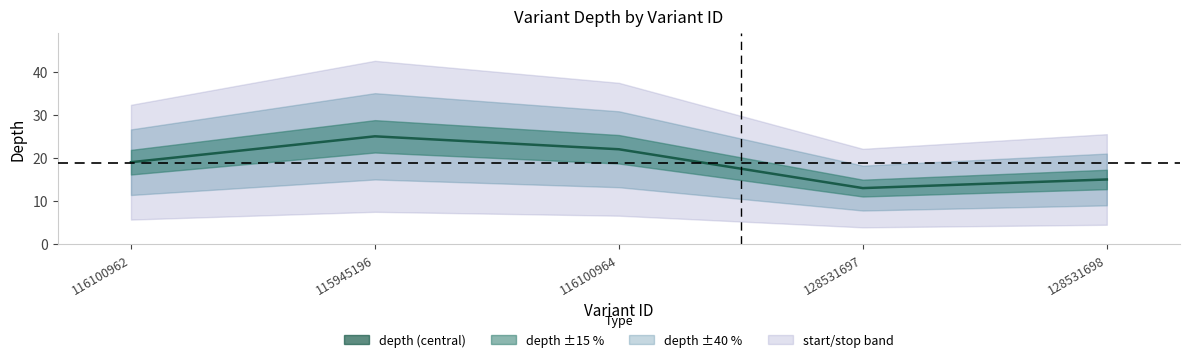

List the labels in order of value, largest first.

115945196, 116100964, 116100962, 128531698, 128531697